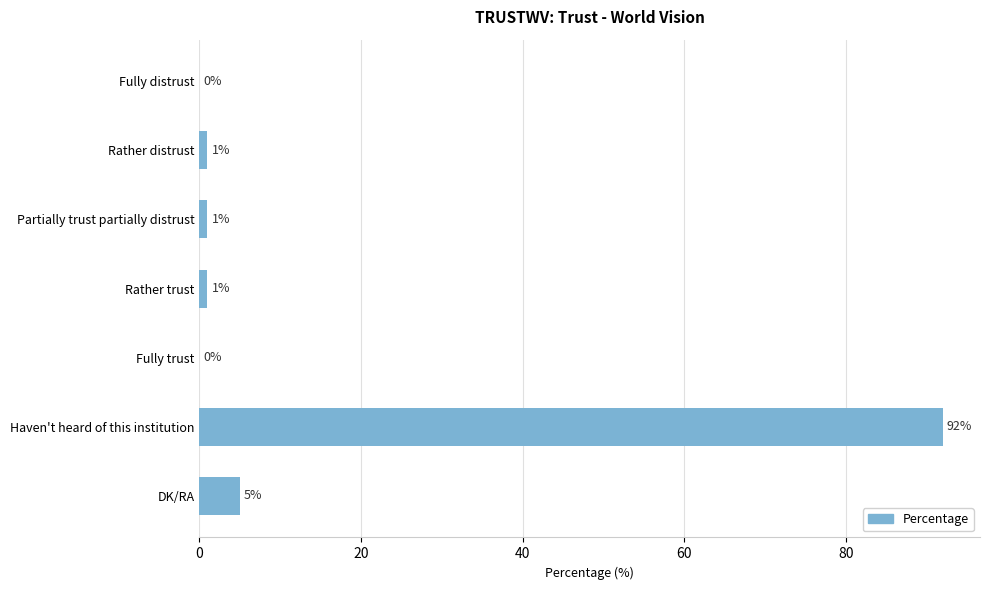

The value at Fully distrust is 0. True or false?

True